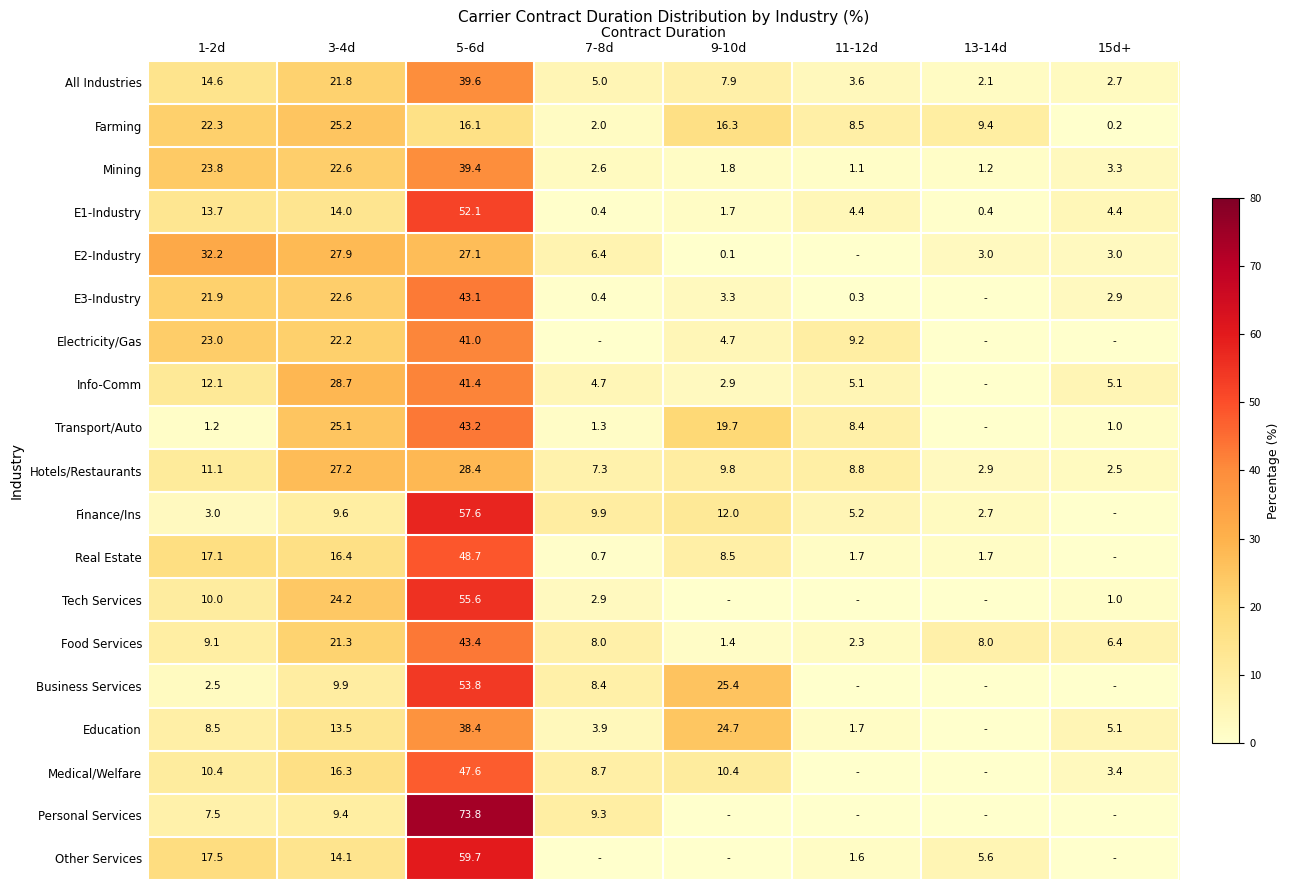

How many data points in Hotels/Restaurants are above 9?

4